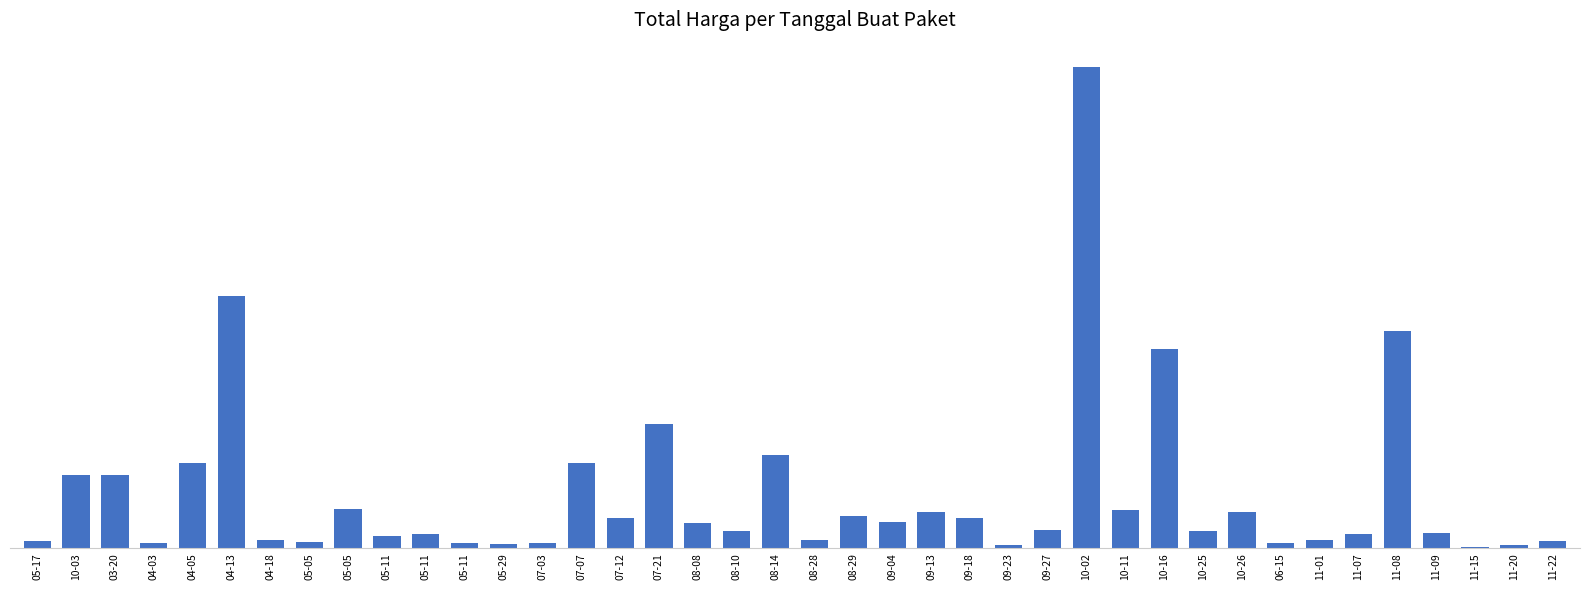

Rank the categories by value from lowest to highest.

11-15, 09-23, 11-20, 05-29, 06-15, 07-03, 04-03, 05-11, 05-05, 11-22, 05-17, 04-18, 11-01, 08-28, 05-11, 11-07, 05-11, 11-09, 10-25, 08-10, 09-27, 08-08, 09-04, 07-12, 09-18, 08-29, 09-13, 10-26, 10-11, 05-05, 10-03, 03-20, 04-05, 07-07, 08-14, 07-21, 10-16, 11-08, 04-13, 10-02